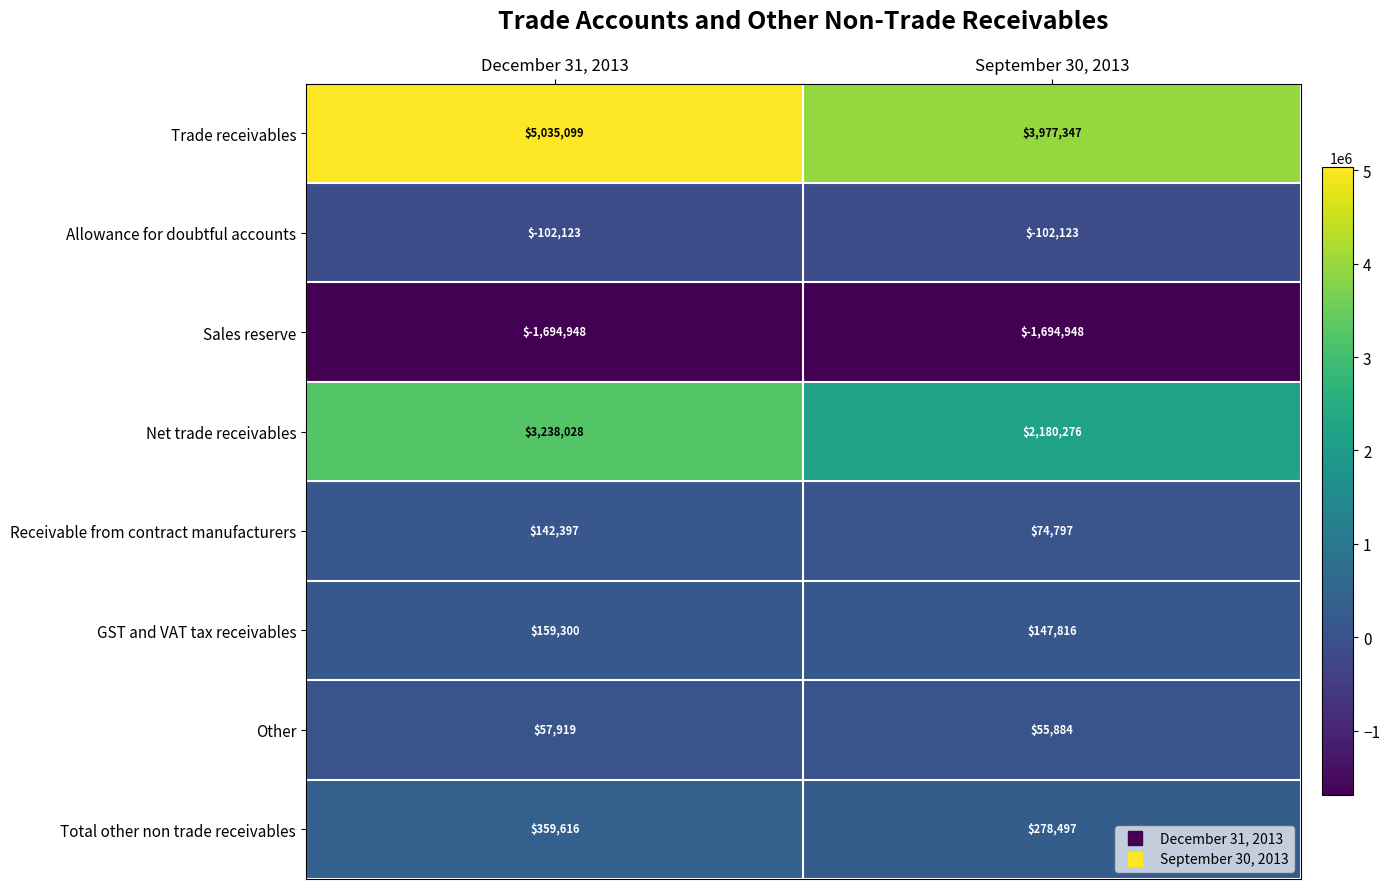

What is the difference between the highest and lowest values at September 30, 2013?

5672295